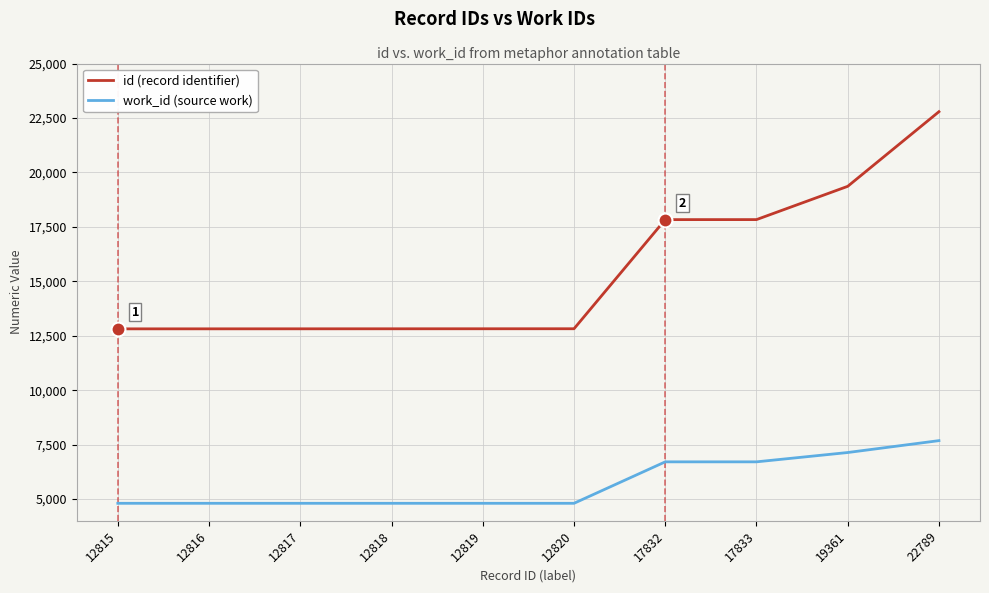

True or false: work_id (source work) and id (record identifier) cross at least once.

False